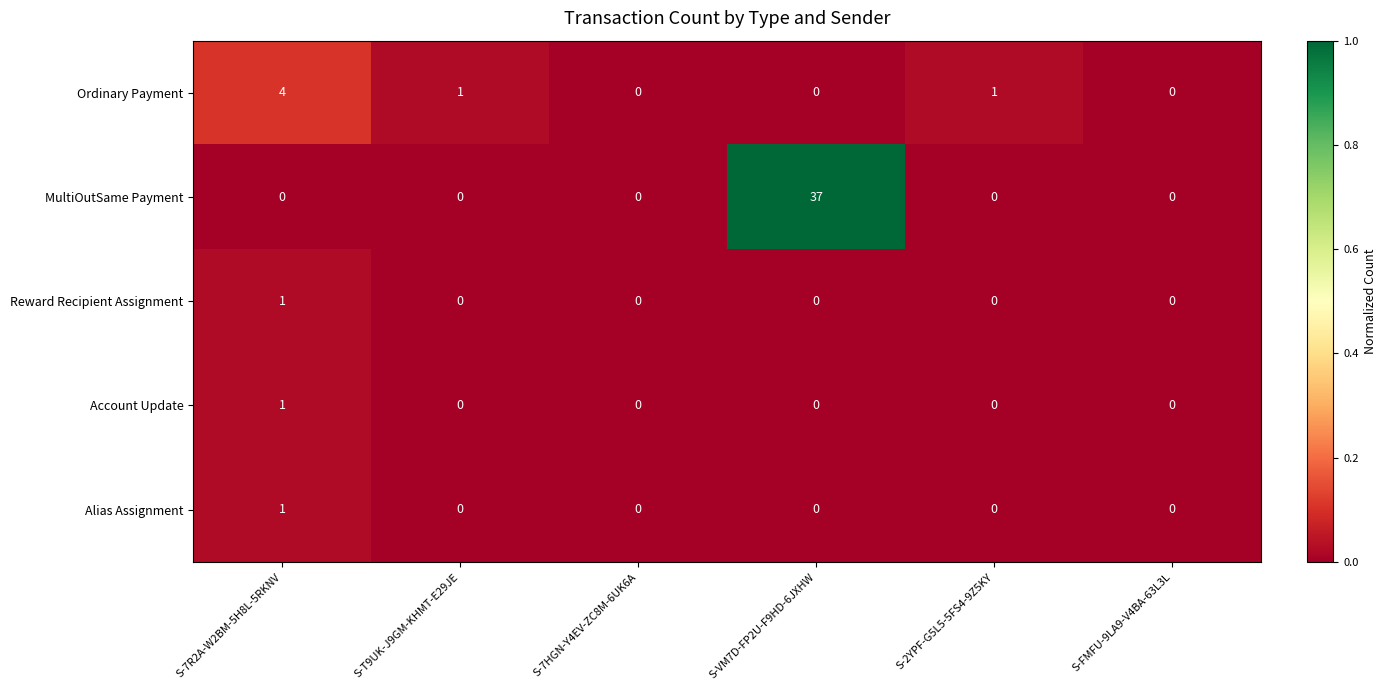

What is the greatest value displayed?

37